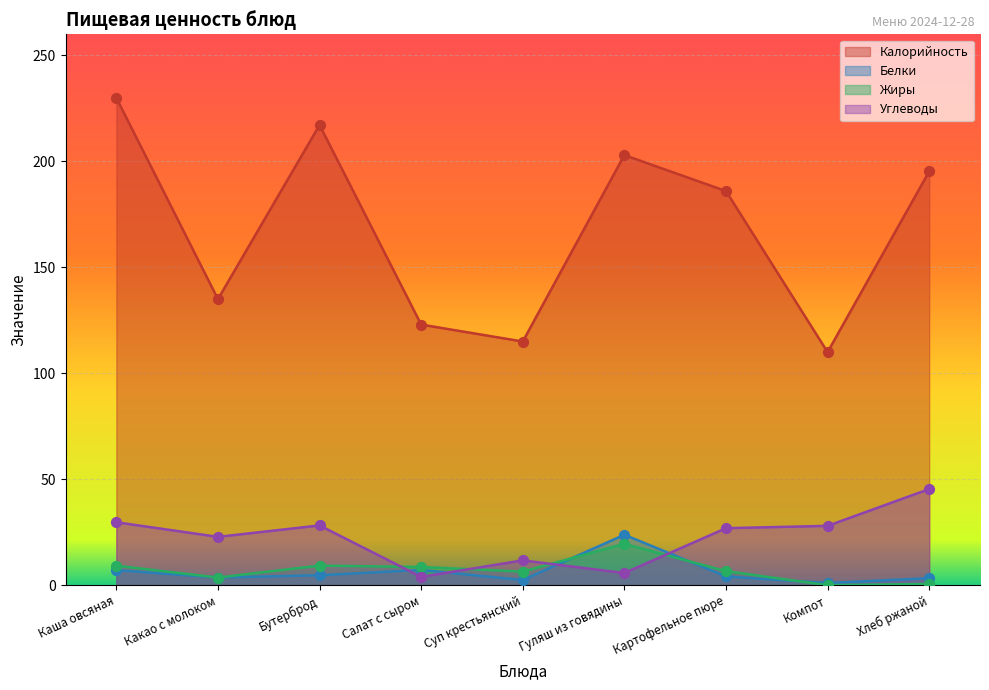

What are all the series names shown in the legend?

Калорийность, Белки, Жиры, Углеводы